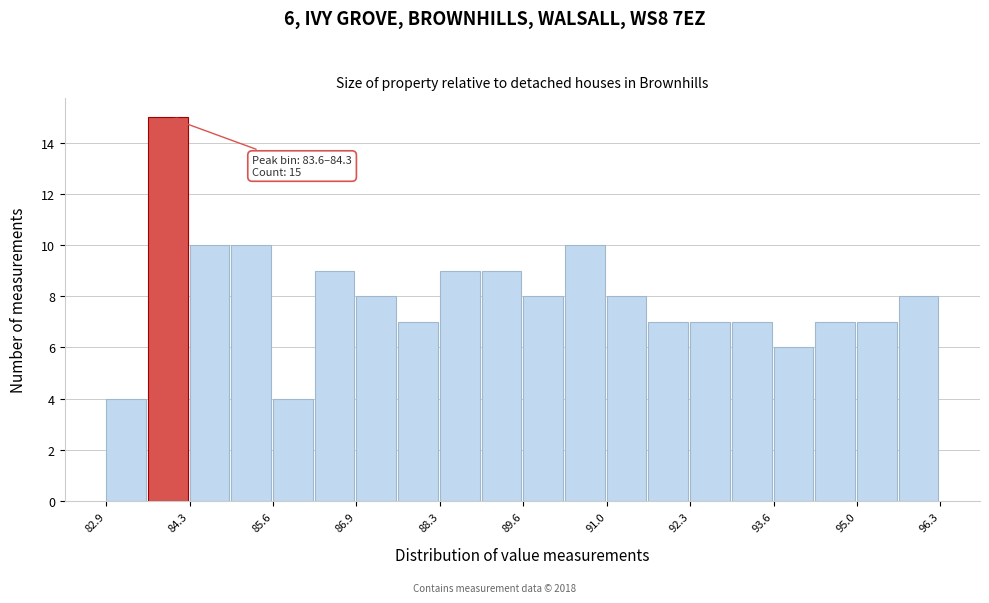

Around what value on the x-axis is the tallest bar? Give the approximate position of its centre, as read against the axis.

84.0